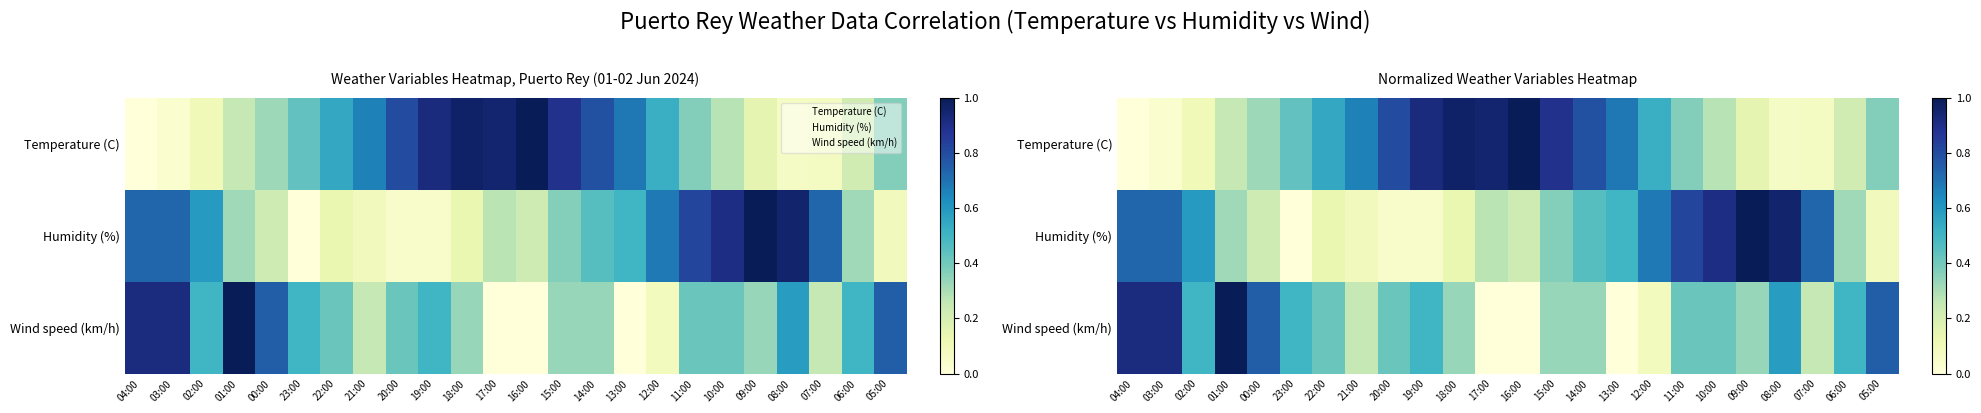

At which category is the sum across all series the highest?

03:00